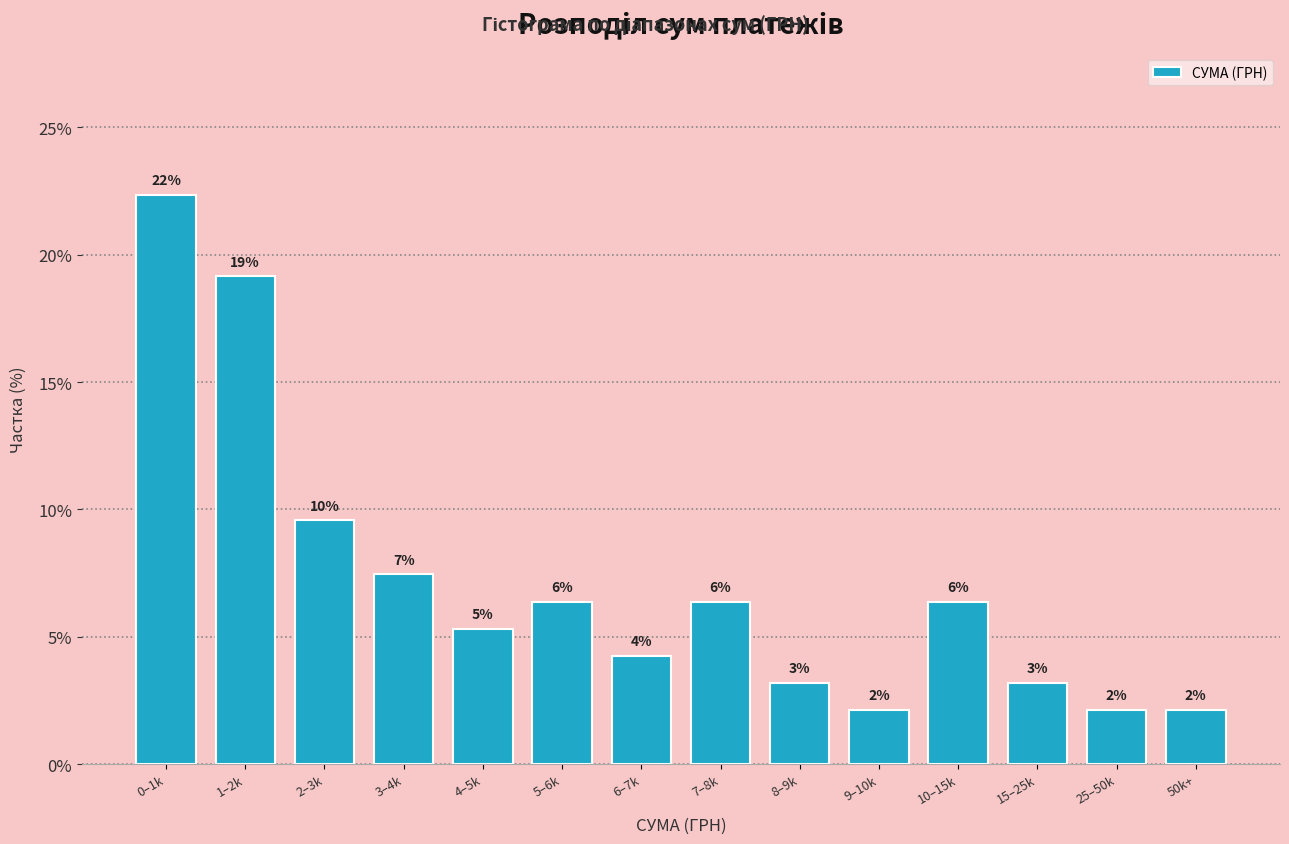

How many bars are there in total?

14